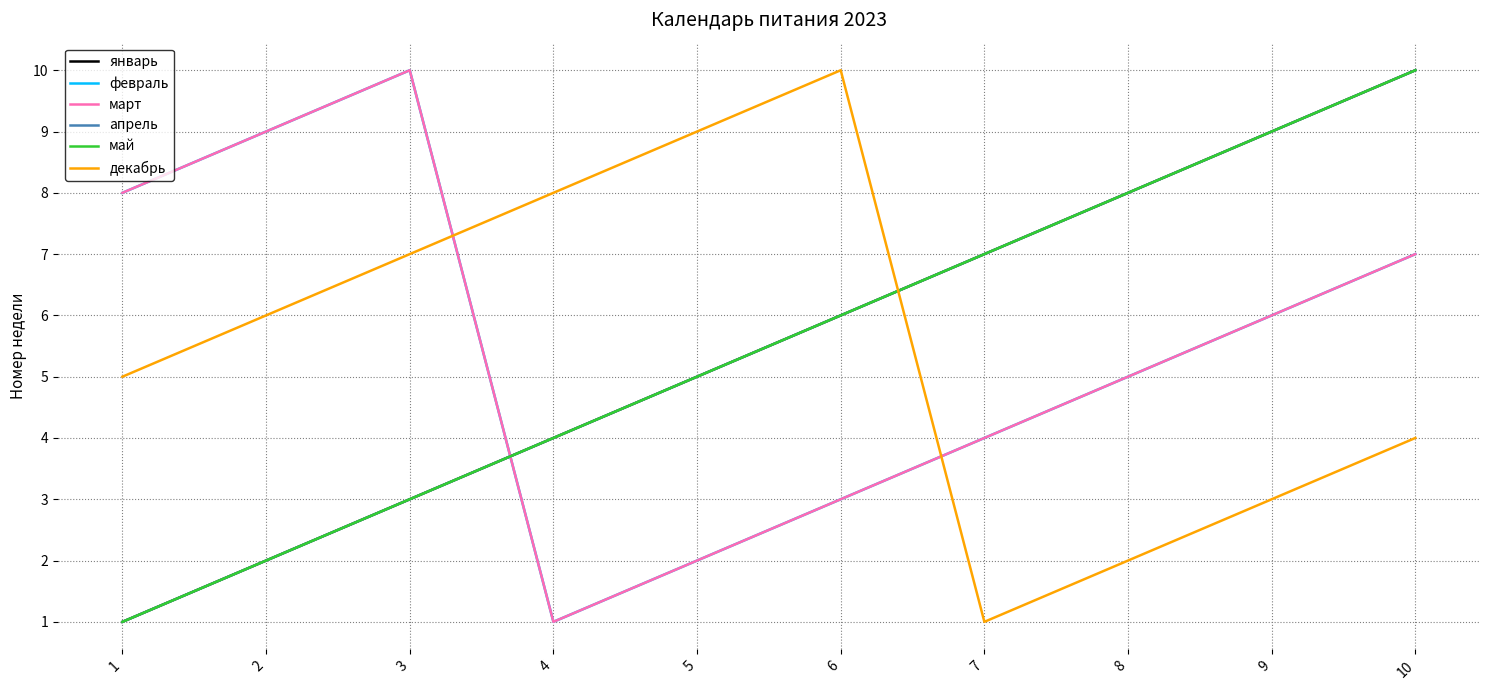

Does the chart have visible grid lines?

Yes